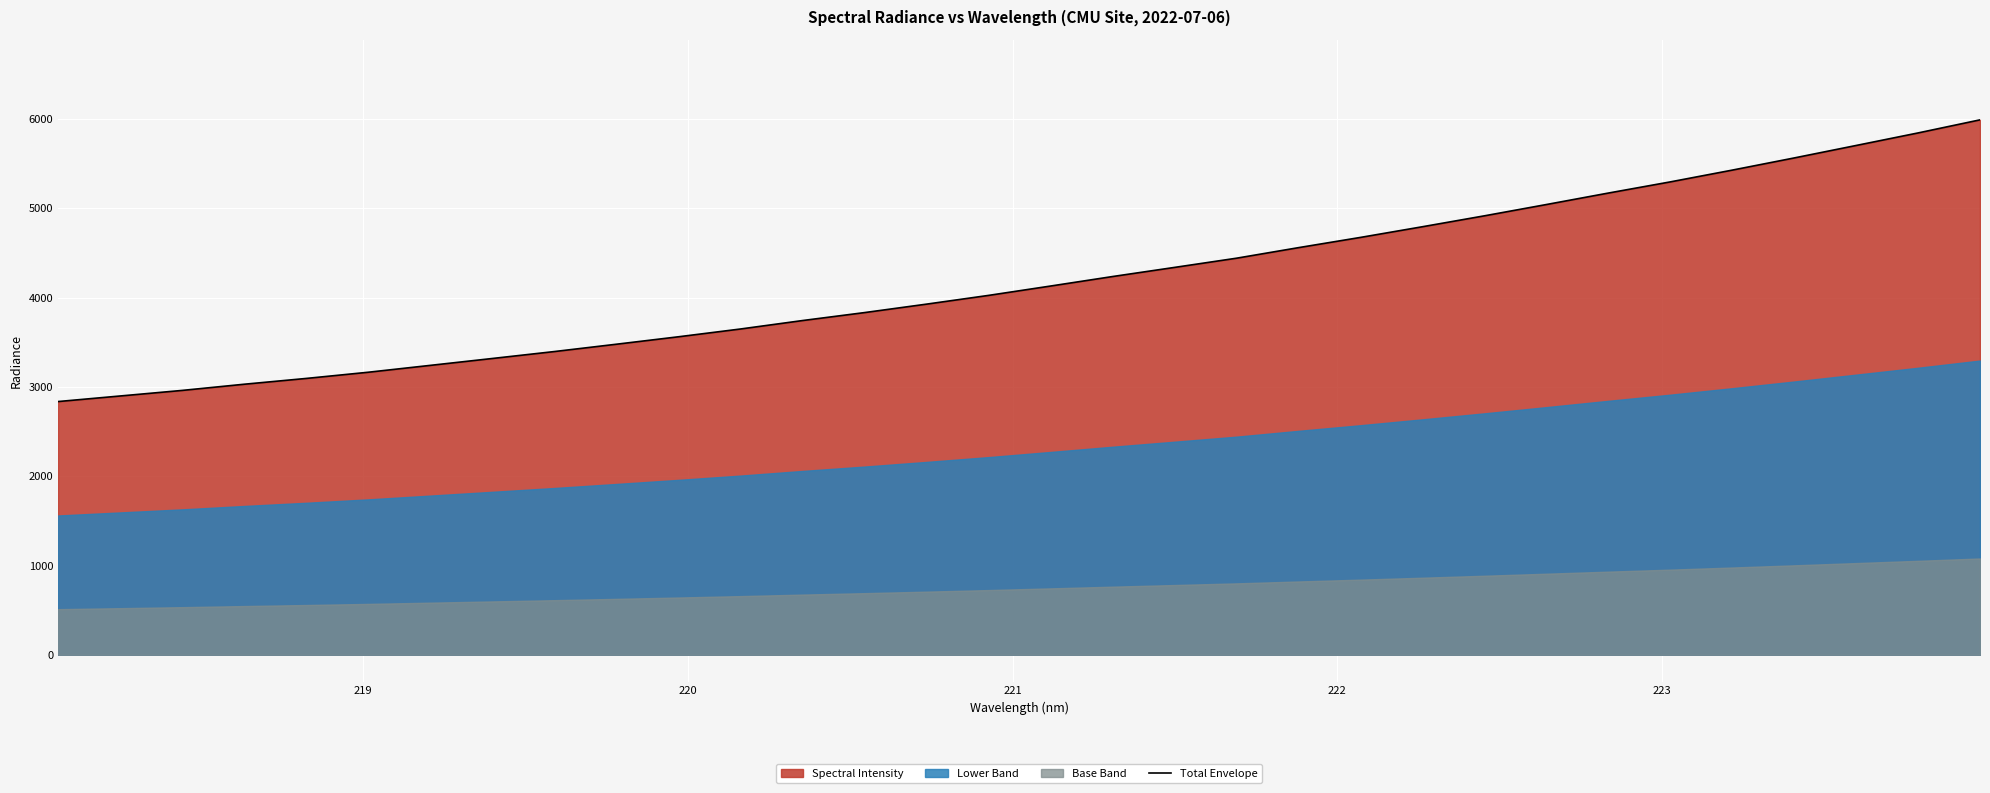

What is the minimum value for Total Envelope?

2835.8